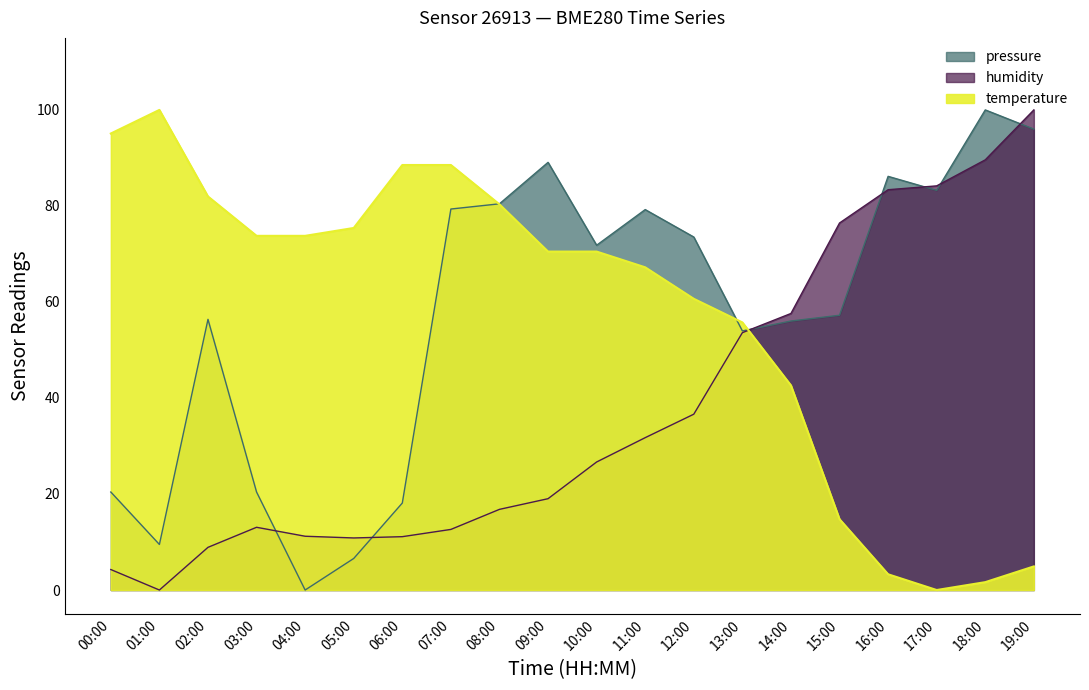

Which category has the lowest value across all series?

04:00